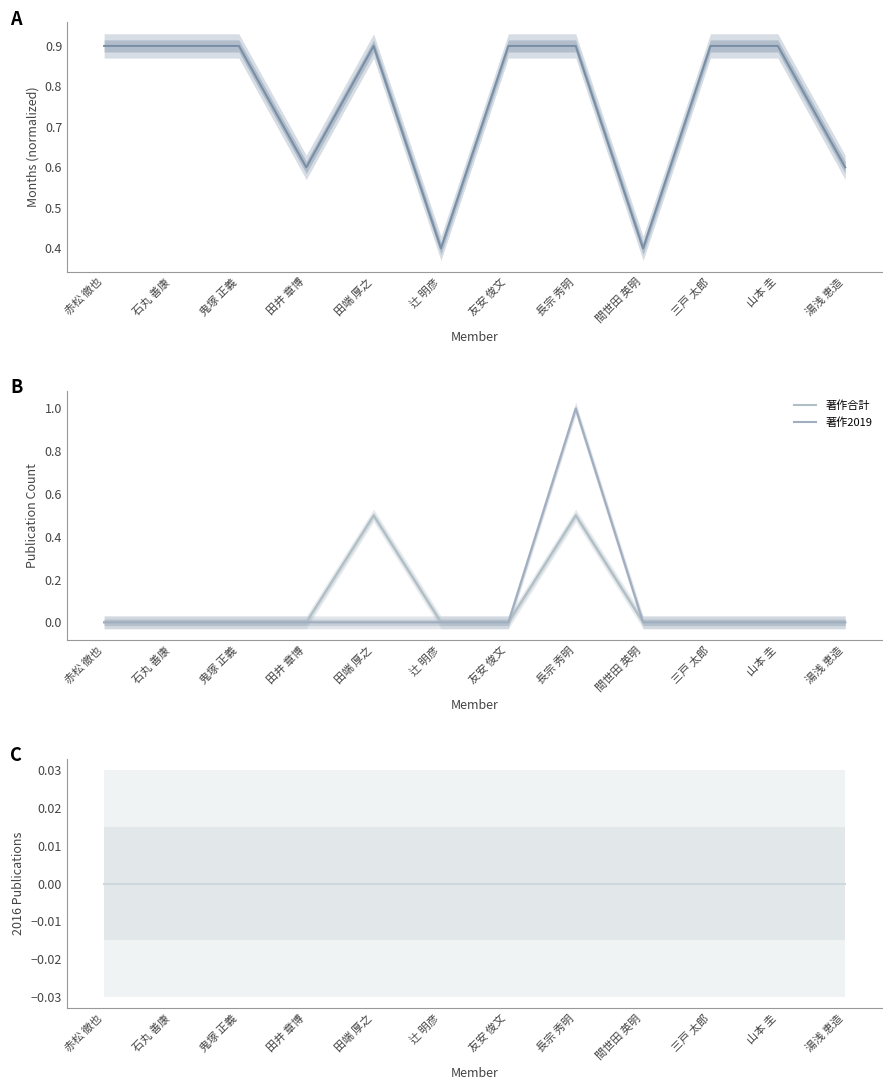

What is the spread (max minus min) of values at 山本 圭?

0.9